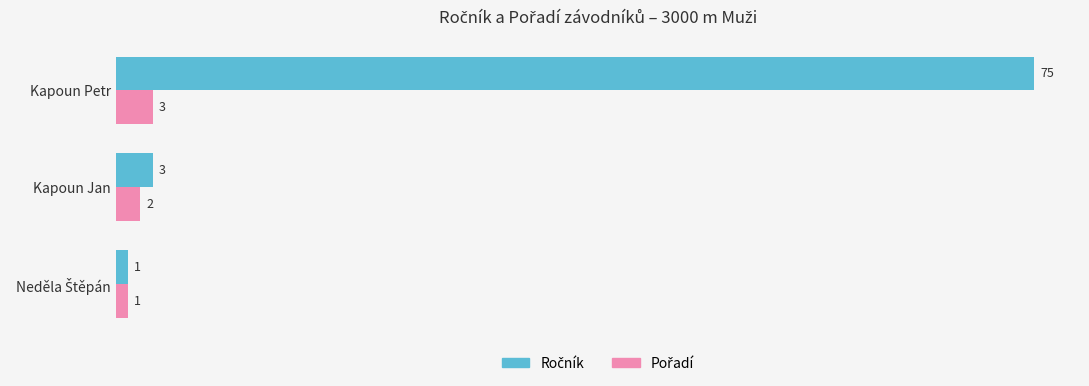

What is the total value across all series at Kapoun Petr?

78